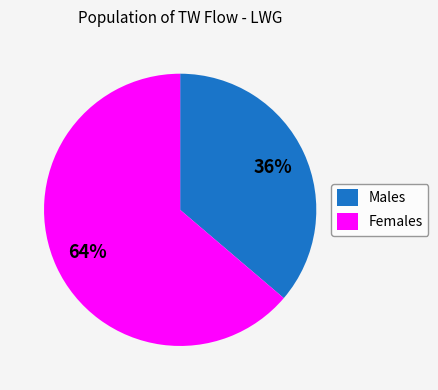

What is the smallest slice in the pie chart?

Males